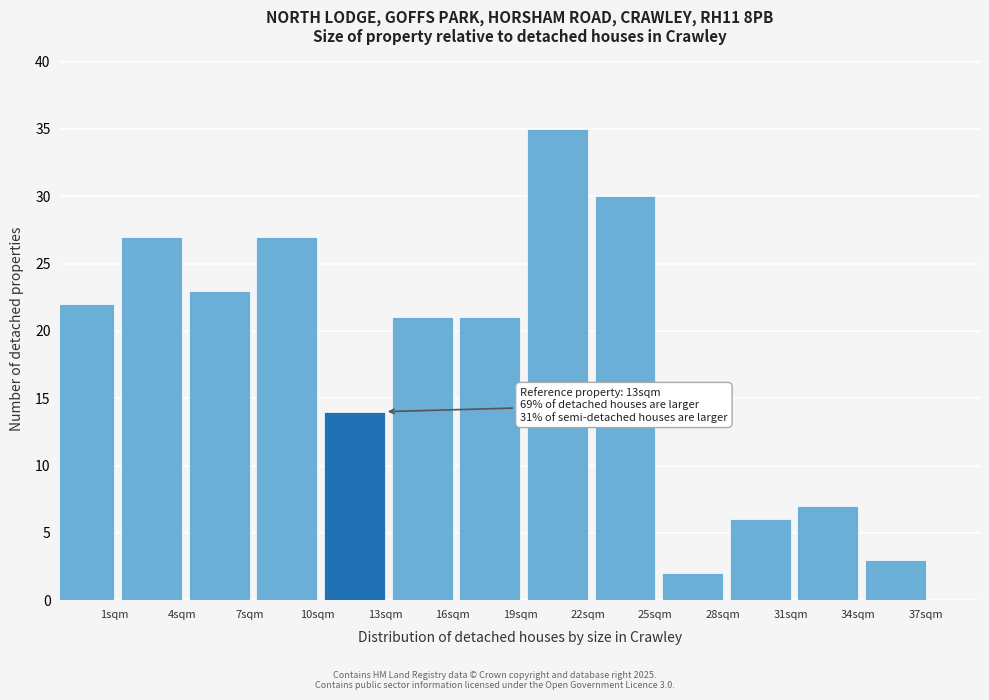

Reading left to right, extract all data points from this chart.

22	27	23	27	14	21	21	35	30	2	6	7	3